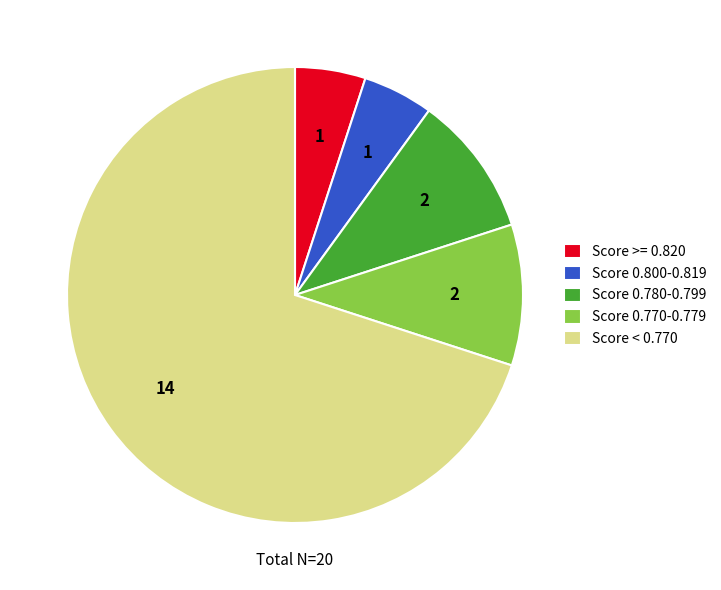

Is the sum of Score 0.780-0.799 and Score >= 0.820 greater than half?

No